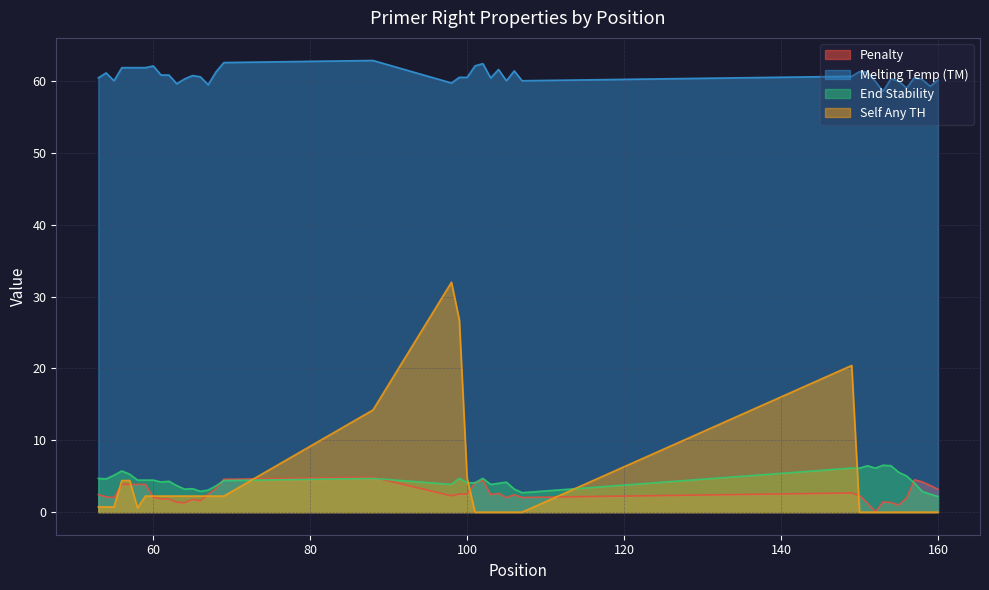

At which label does pen first exceed 2?

53